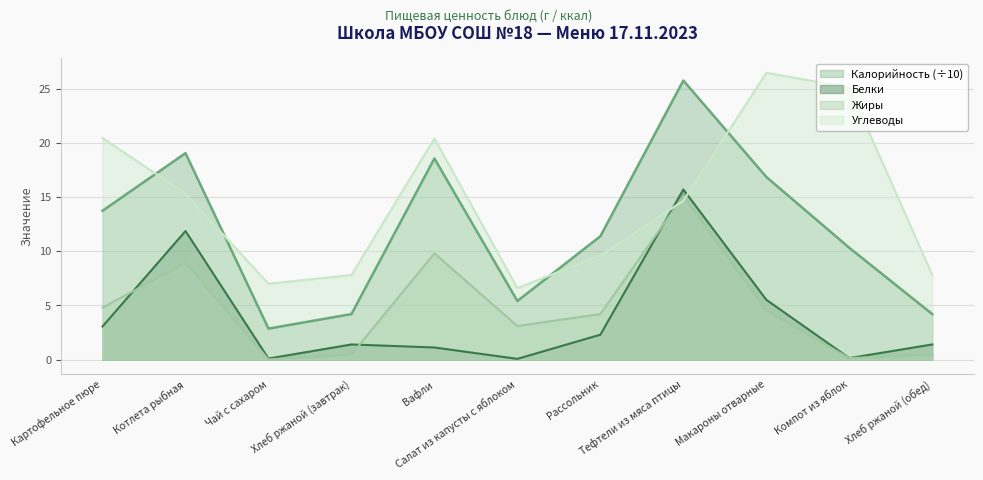

What is the highest value of the Жиры series?

15.1